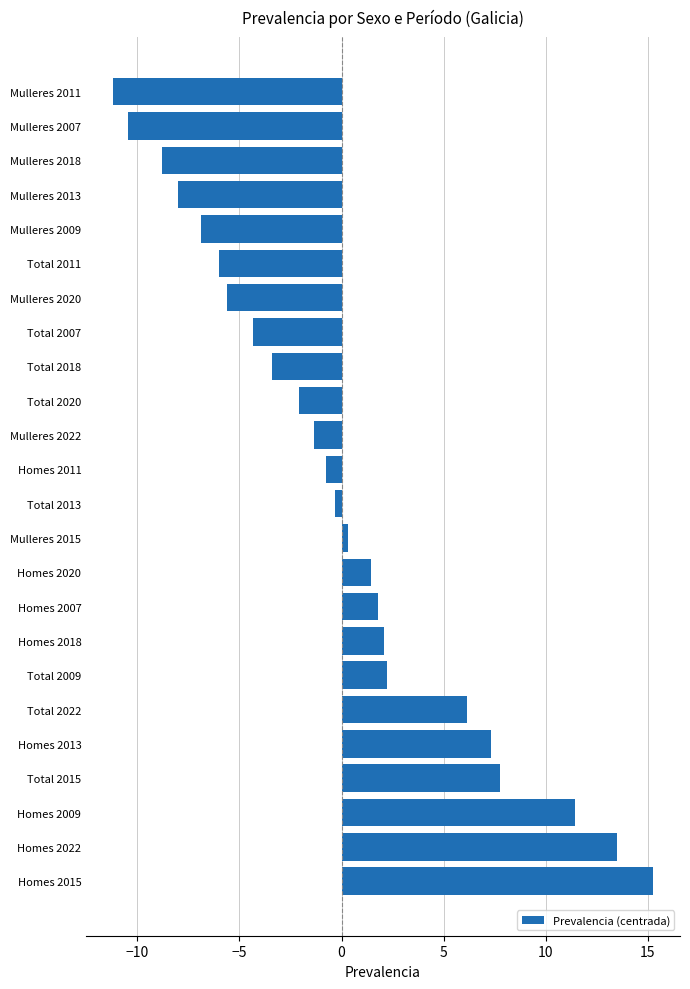

Are the bars horizontal?

Yes